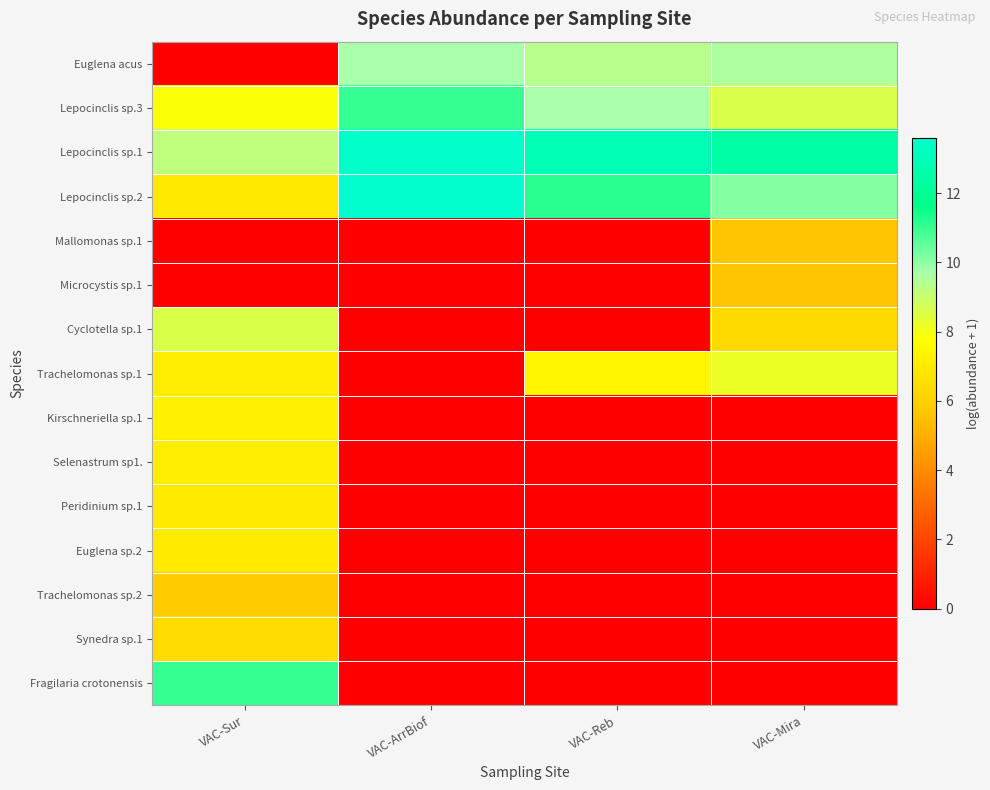

How many series are shown in this chart?

15